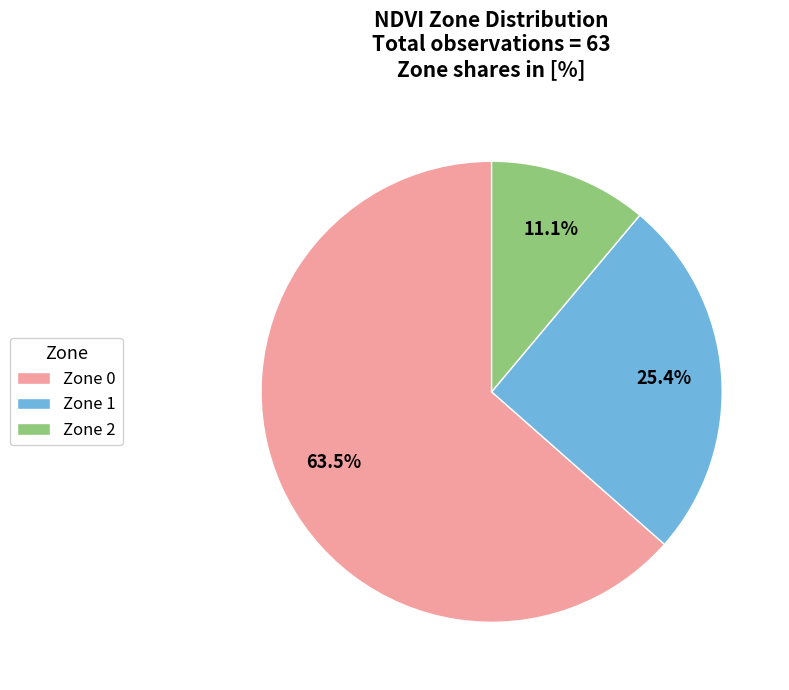

Count the number of slices in the pie.

3